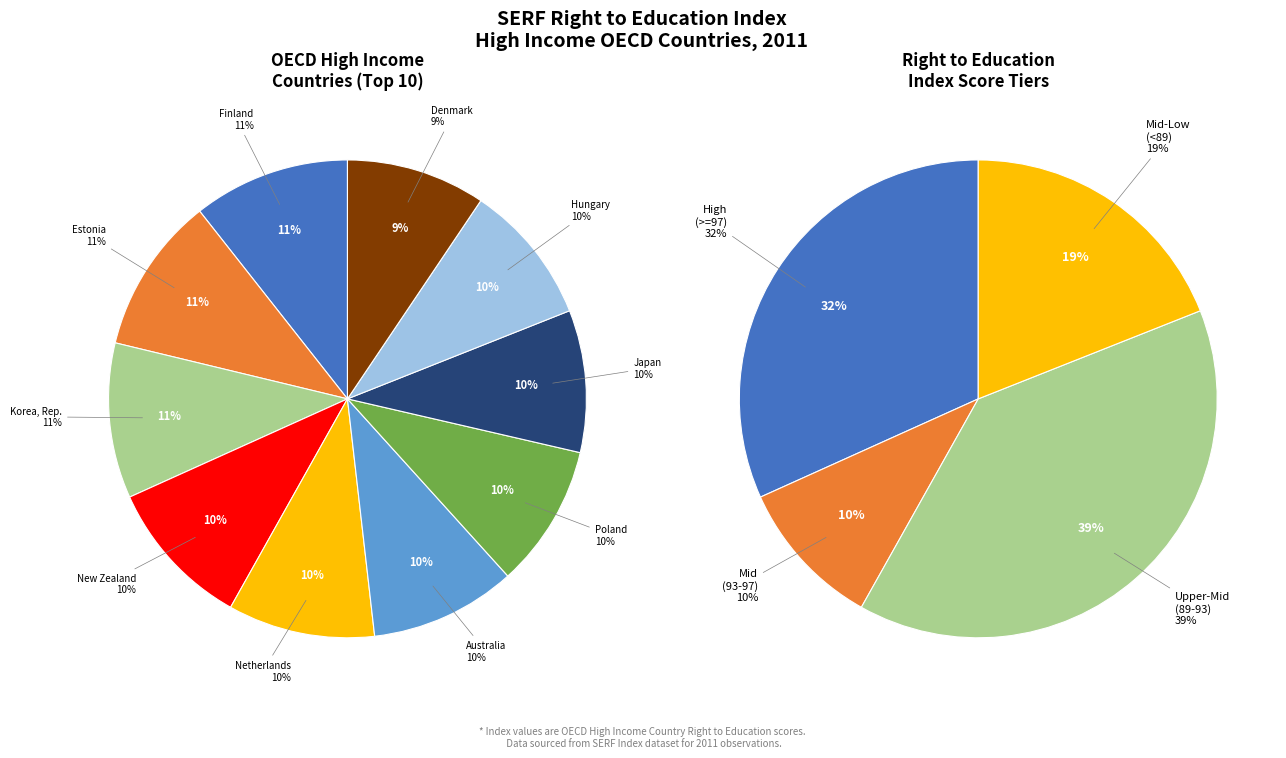

To the nearest percent, what is the average slice percentage?

10%